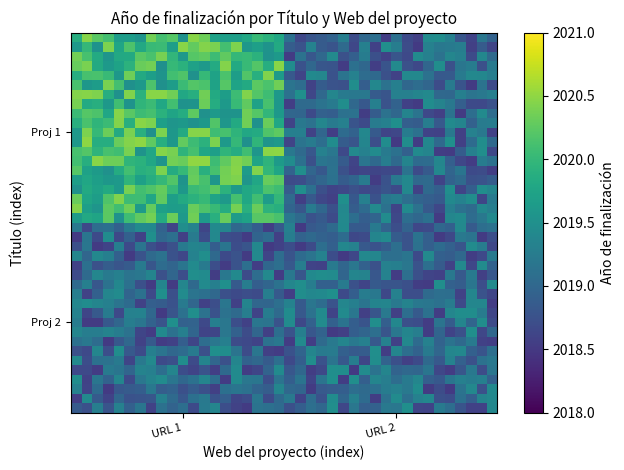

At which category does the chart reach its minimum across all series?

21